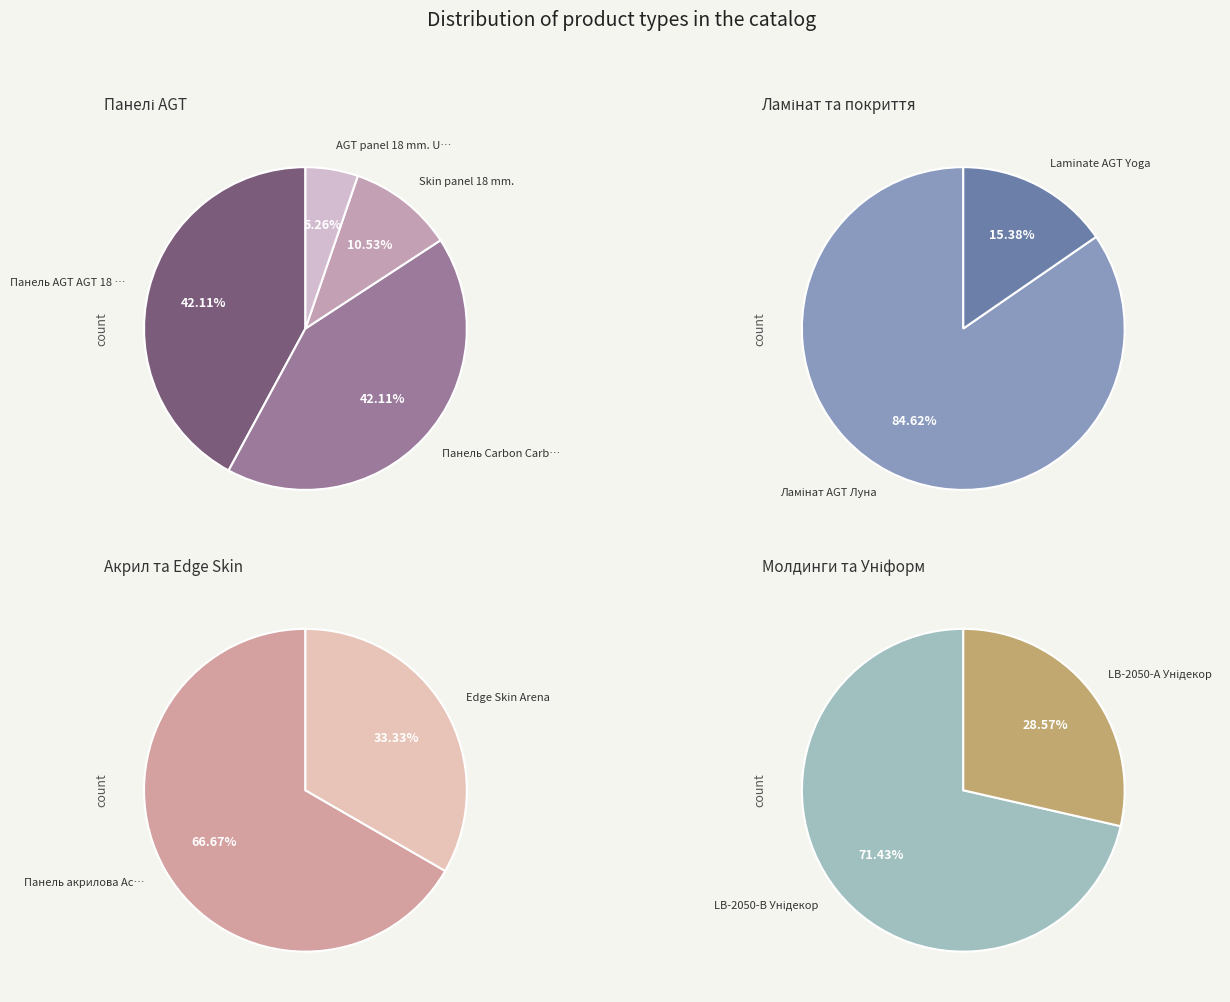

Is the sum of Панель акрилова Acrylic 18 мм. Фантазія and Ламінат AGT Луна greater than half?

No